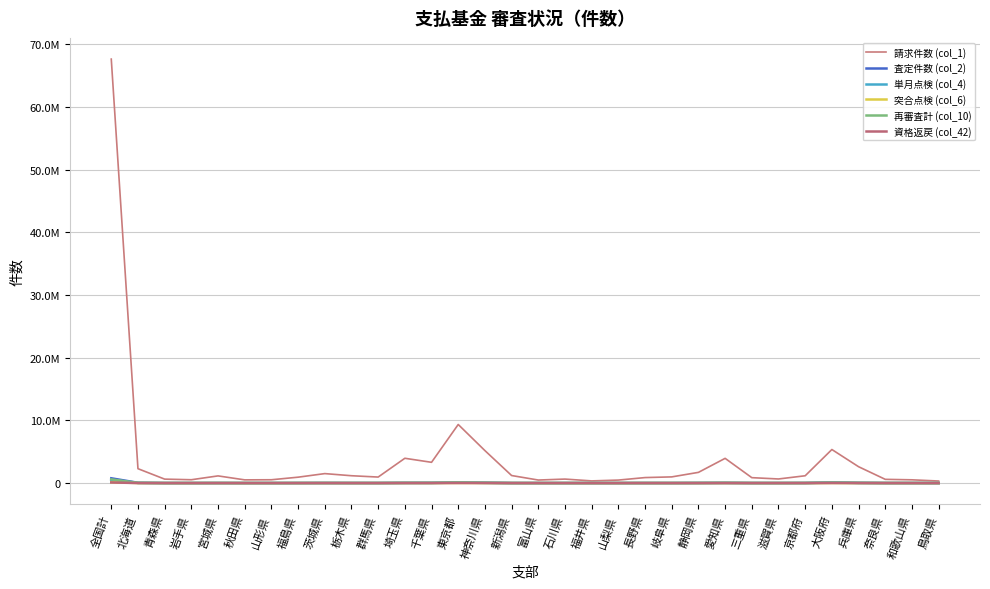

Which has a higher value, 京都府 or 埼玉県?

埼玉県